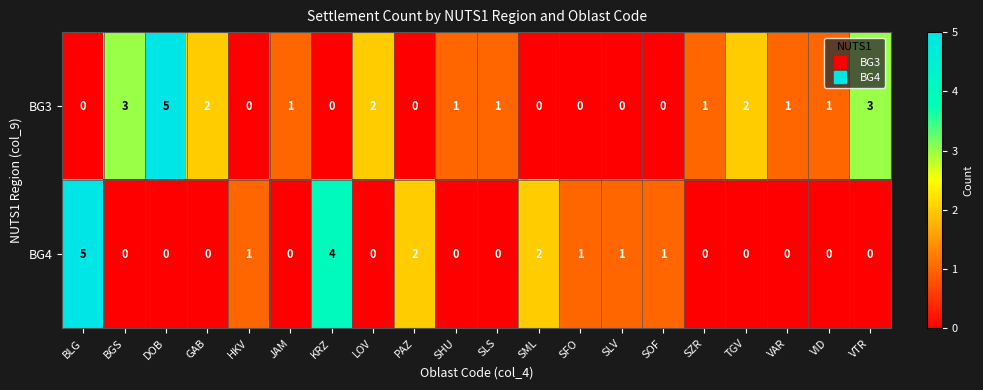

Between BLG and JAM, which series saw the biggest shift?

BG4